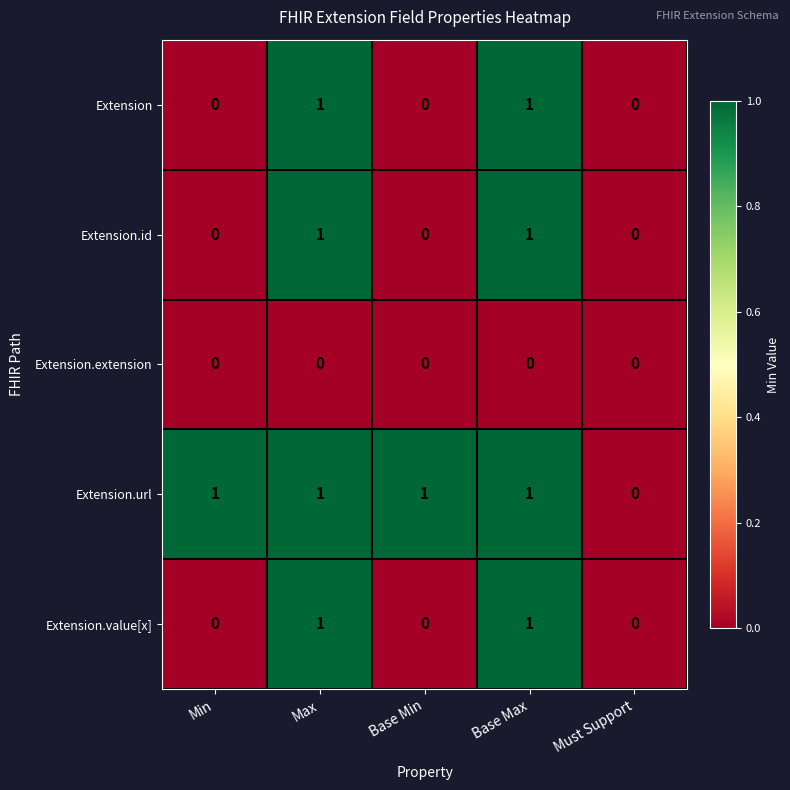

Reading right to left, transcribe all the data shown in this chart.

Extension: Must Support=0	Base Max=1	Base Min=0	Max=1	Min=0
Extension.id: Must Support=0	Base Max=1	Base Min=0	Max=1	Min=0
Extension.extension: Must Support=0	Base Max=0	Base Min=0	Max=0	Min=0
Extension.url: Must Support=0	Base Max=1	Base Min=1	Max=1	Min=1
Extension.value[x]: Must Support=0	Base Max=1	Base Min=0	Max=1	Min=0